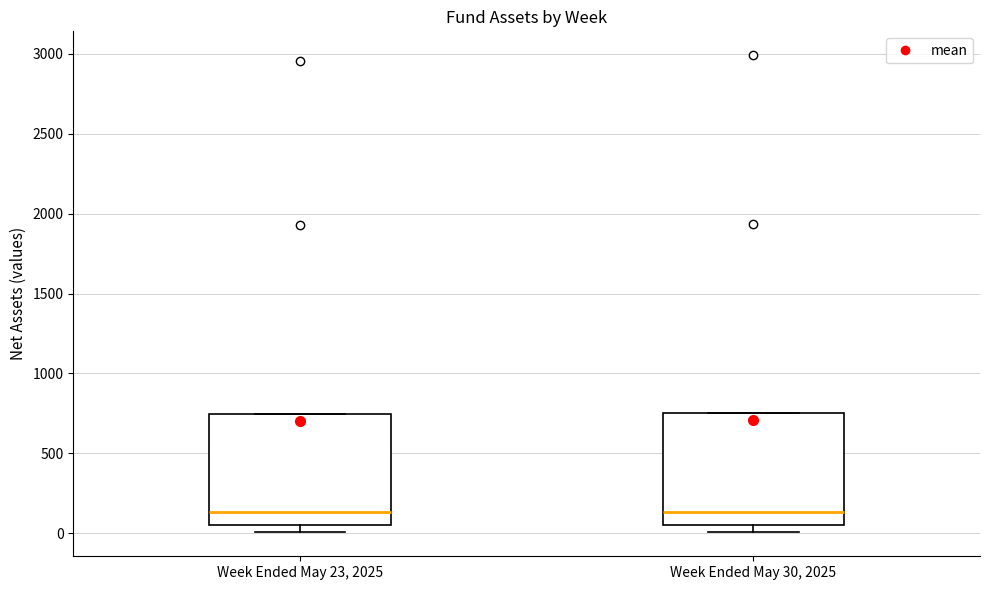

Where is the upper edge of the box for Week Ended May 30, 2025 on the y-axis? The values are not printed on the chart, so give them approximately, as read against the axis.

750